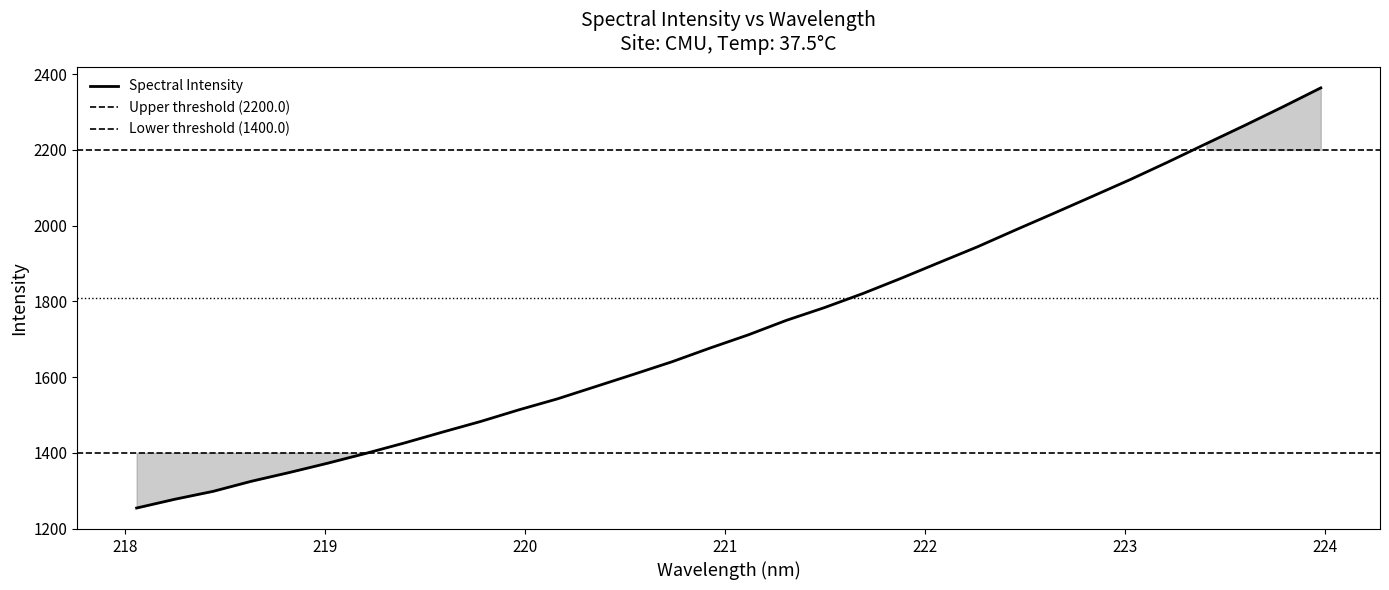

The value at 220.3533 is 1574.7. True or false?

True